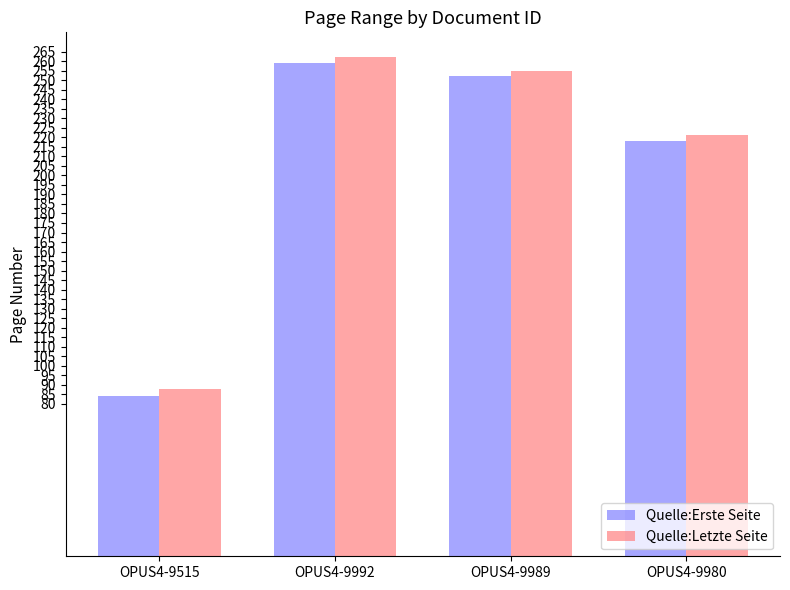

The value of Quelle:Erste Seite at OPUS4-9989 is 252. True or false?

True